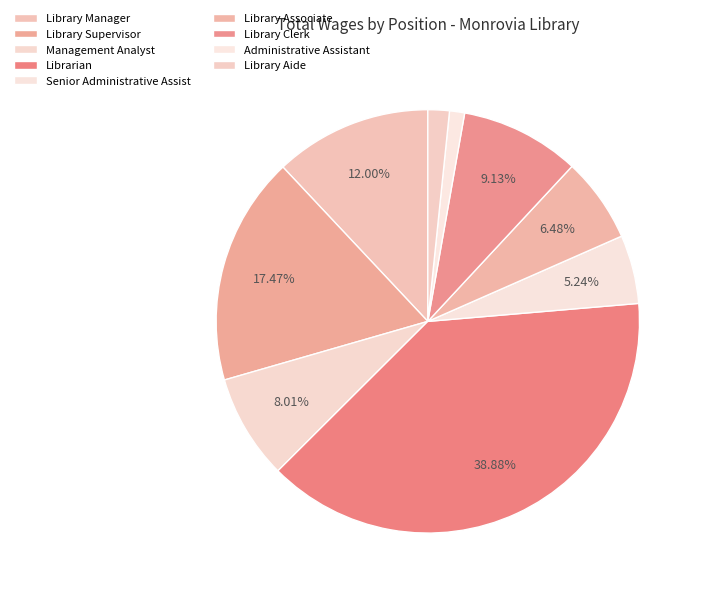

Does Administrative Assistant account for over 50% of the chart?

No